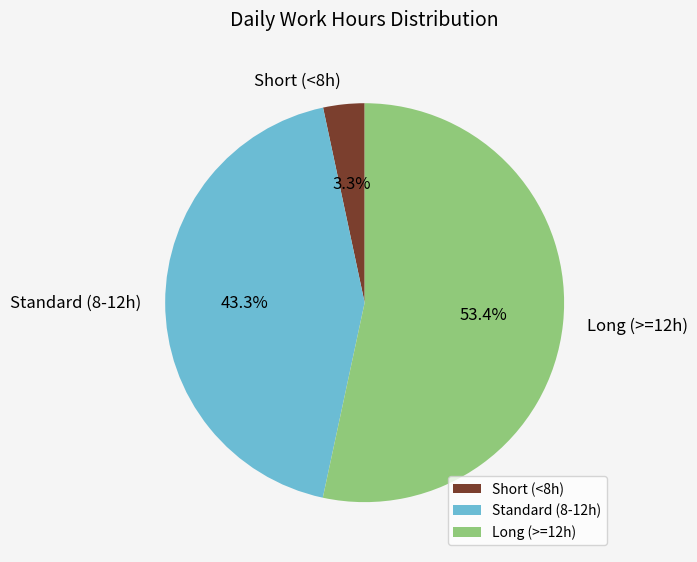

Between Standard (8-12h) and Long (>=12h), which is larger?

Long (>=12h)